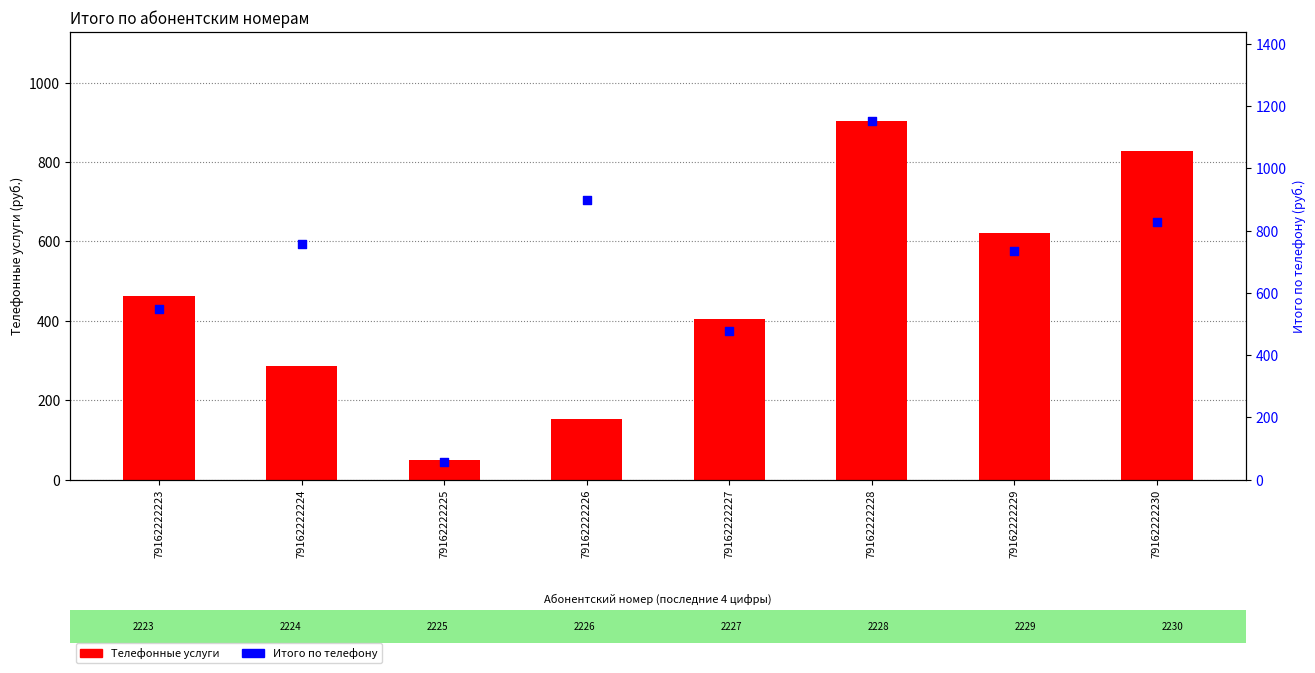

At how many categories does at least one series exceed 73?

7